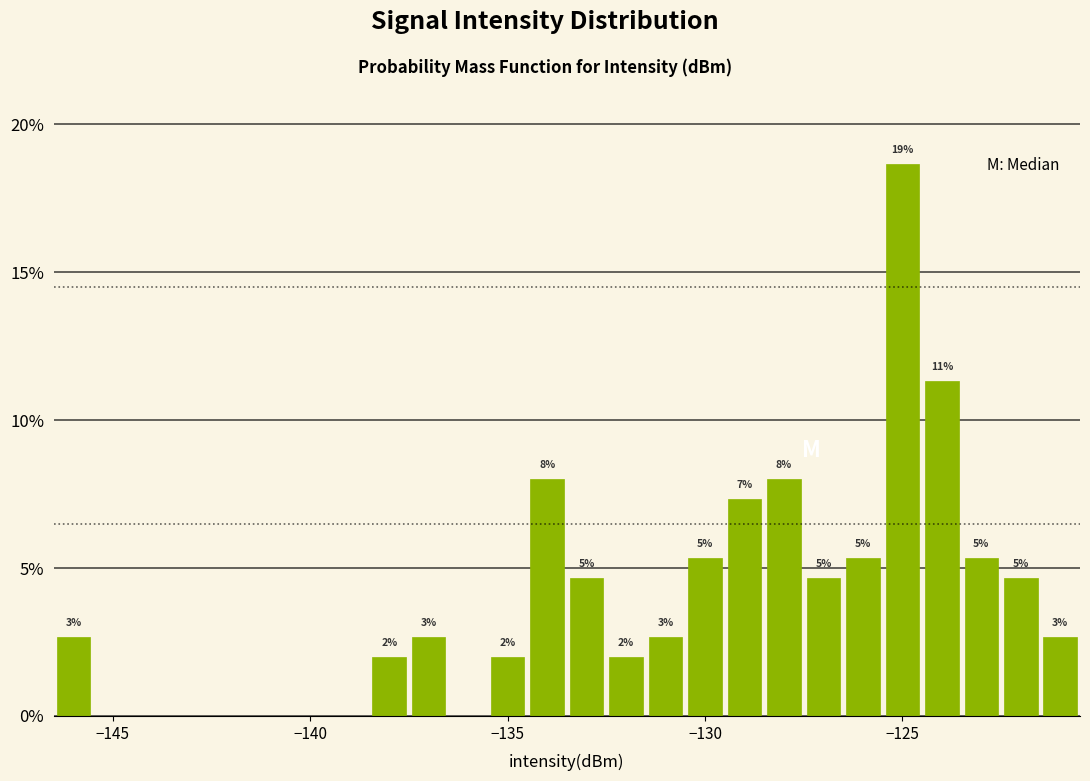

Around what value on the x-axis is the tallest bar? Give the approximate position of its centre, as read against the axis.

-125.0